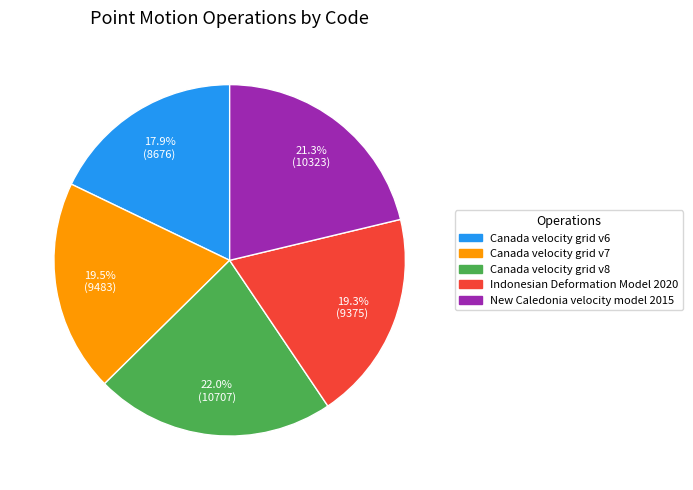

Which slice is the smallest?

Canada velocity grid v6